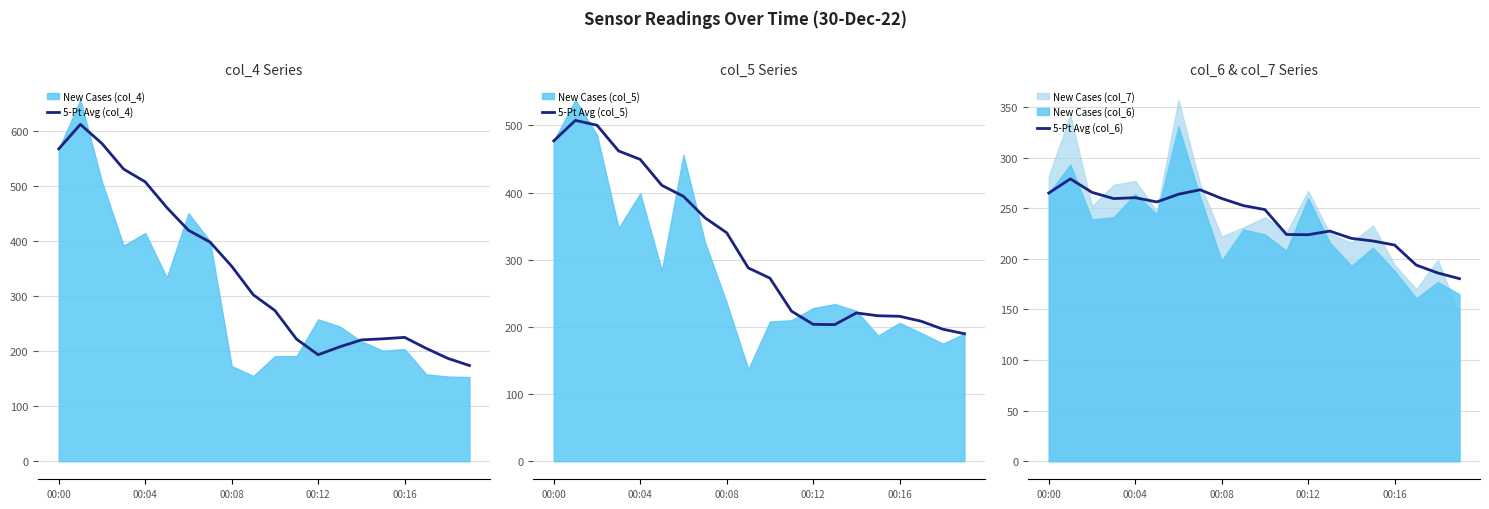

Read the 5-Pt Avg (col_5) value at 00:04.

449.4